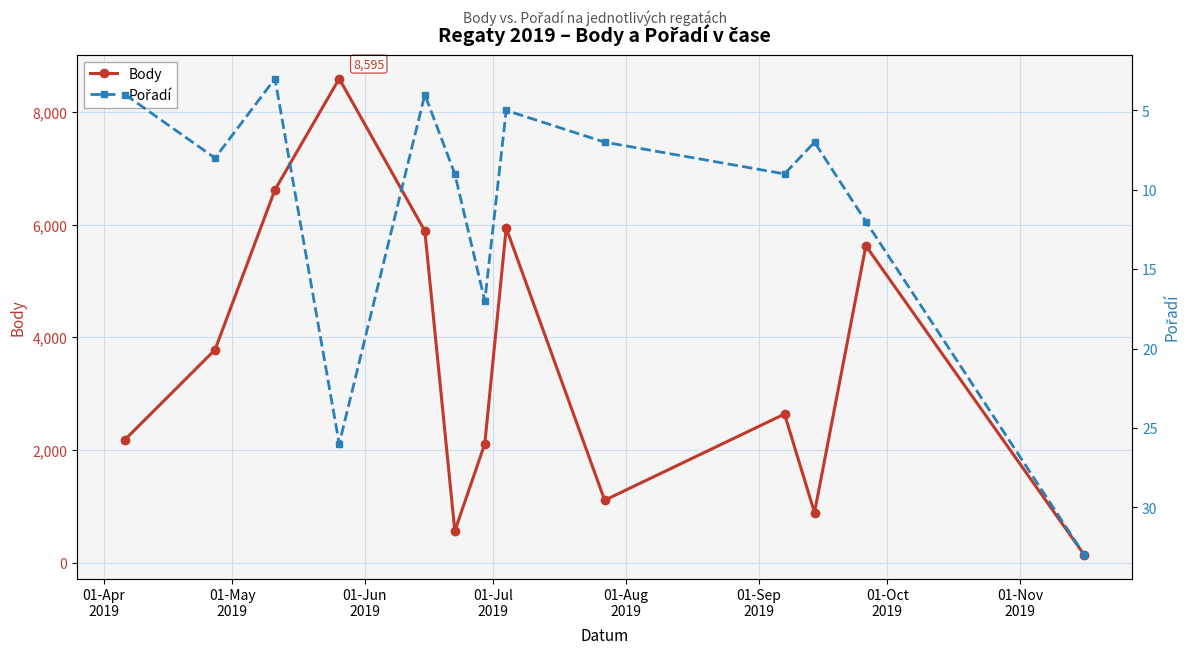

True or false: Body has more than 1 interior local peaks.

True